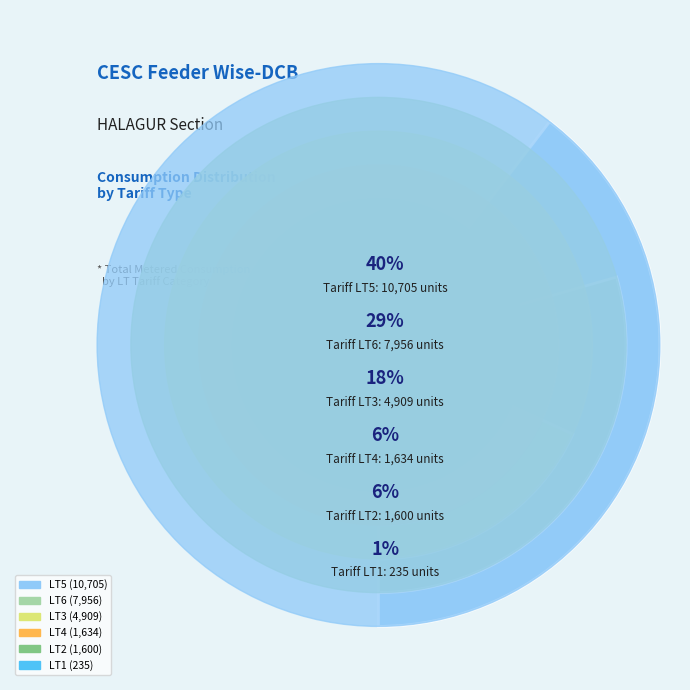

Count the number of slices in the pie.

6